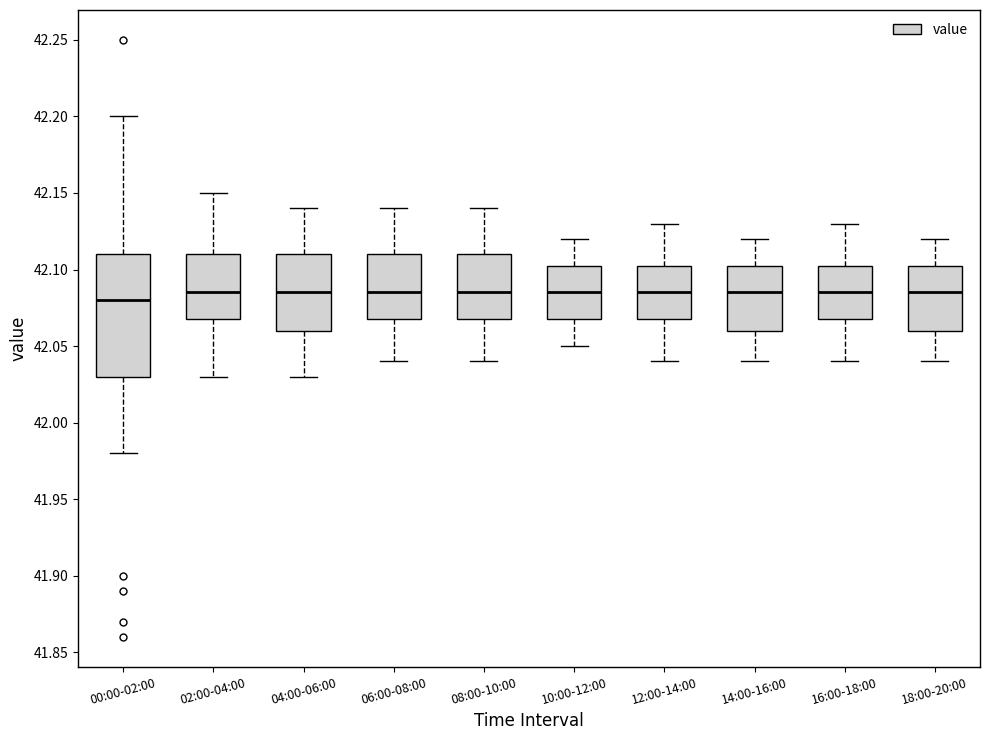

Which box is the tallest, from its lower edge to its upper edge?

00:00-02:00